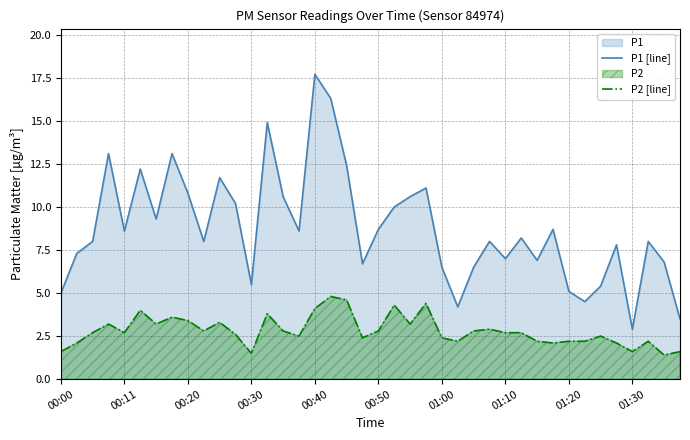

The P1 [line] series shows 4.2 at 31. True or false?

False